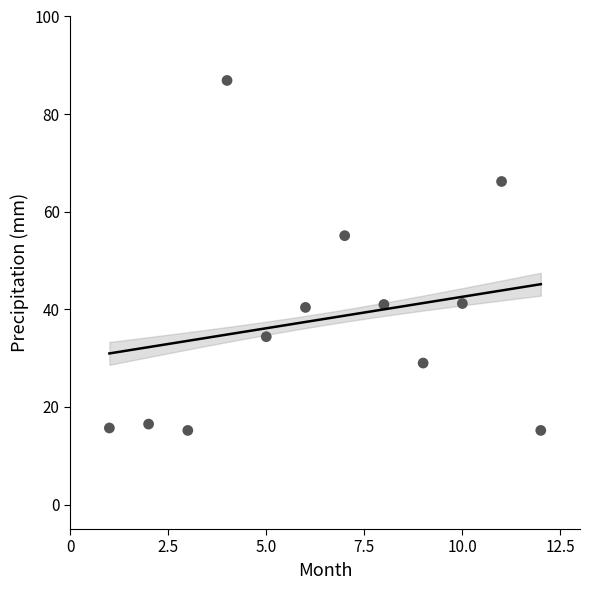

What Y value in the scatter plot is closest to 51?

55.1